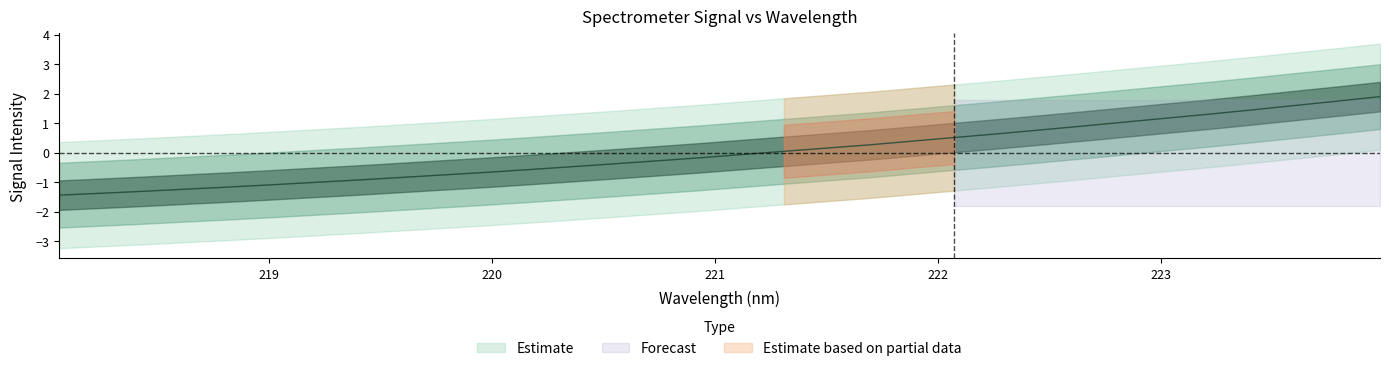

How many positive values are there?

15